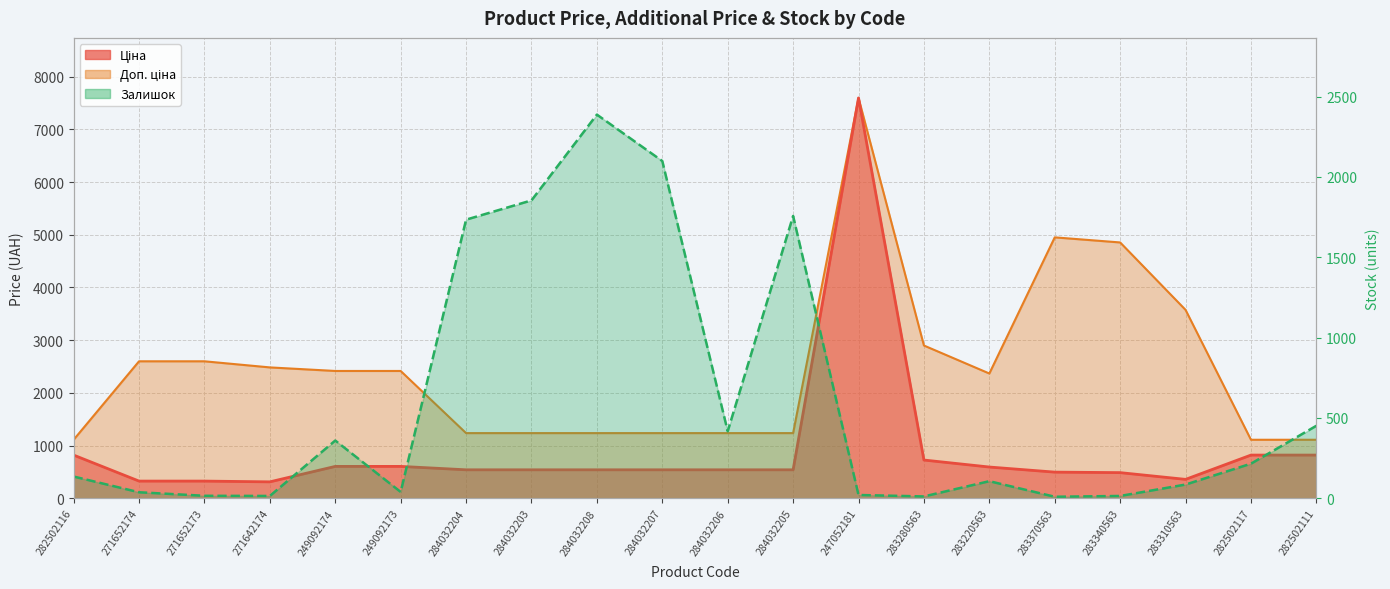

At which category is the sum across all series the highest?

247052181